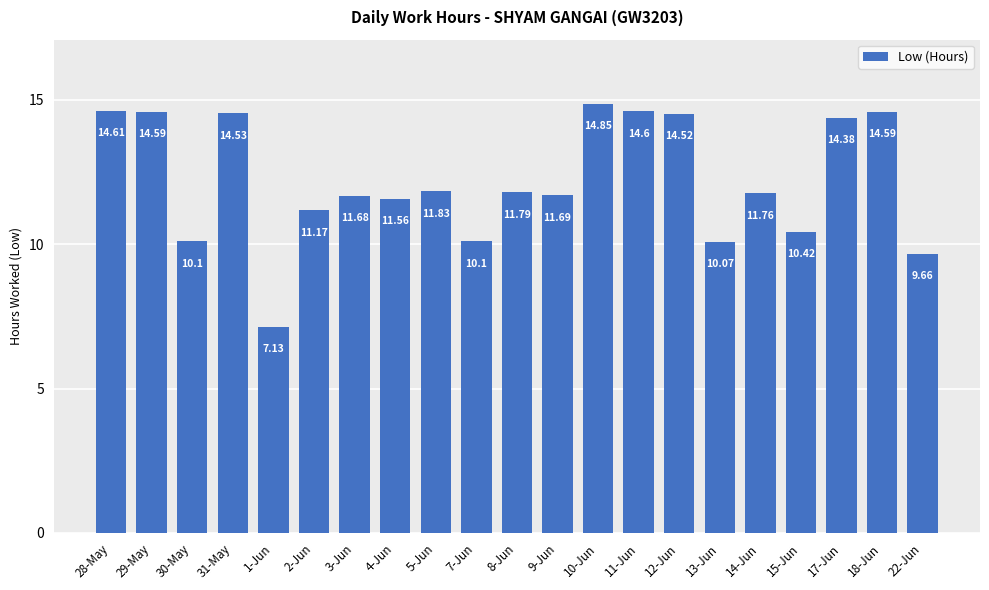

Between 22-Jun and 13-Jun, which is larger?

13-Jun